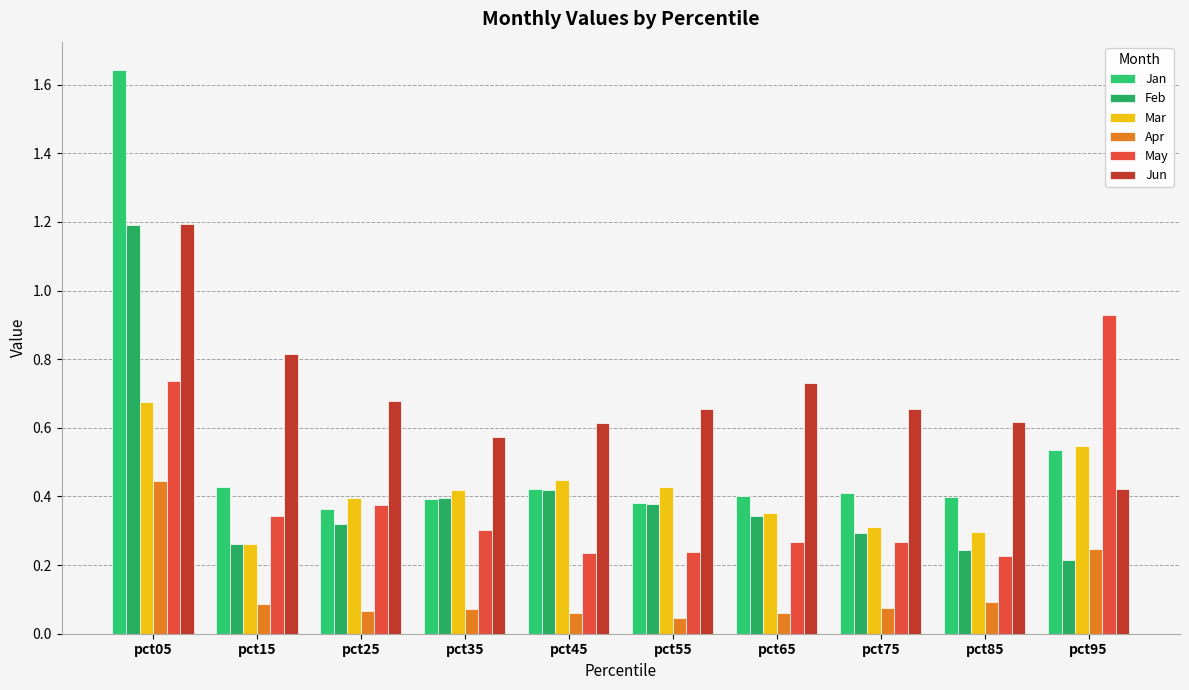

Count the number of data series in this chart.

6